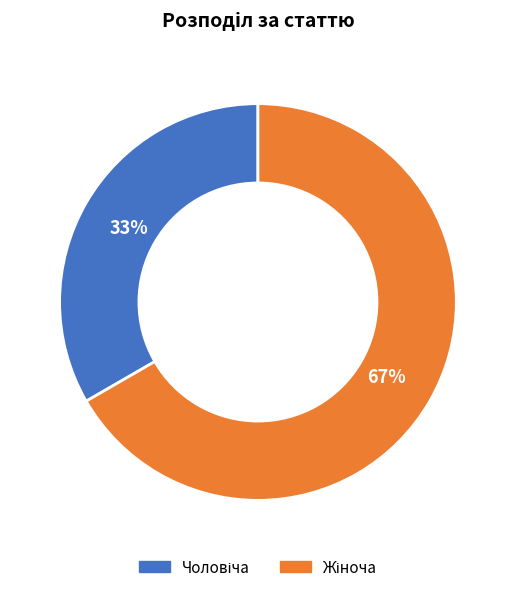

Is there any slice that represents more than half of the pie?

Yes